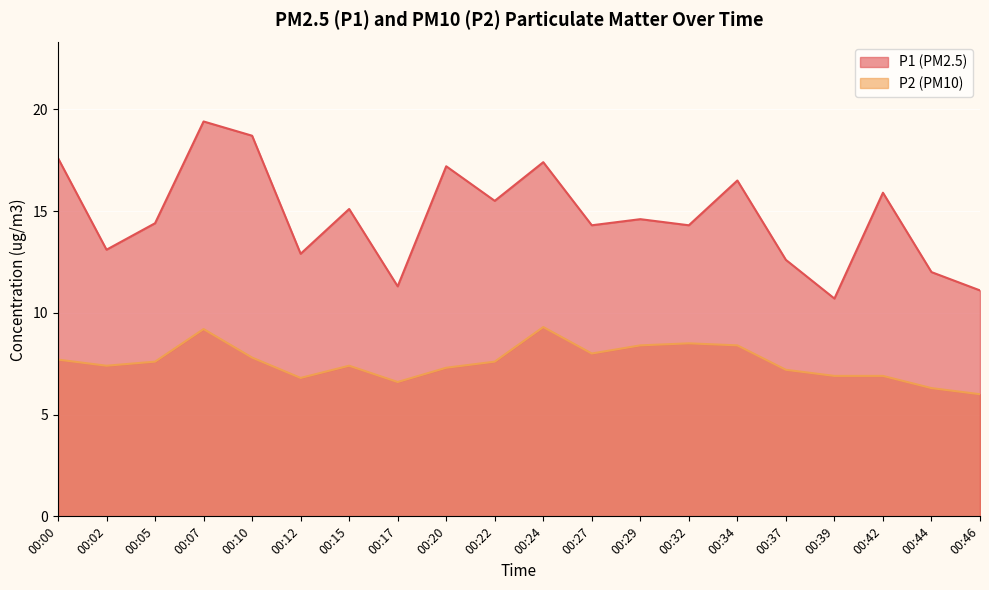

Between 00:02 and 00:17, which series saw the biggest shift?

P1